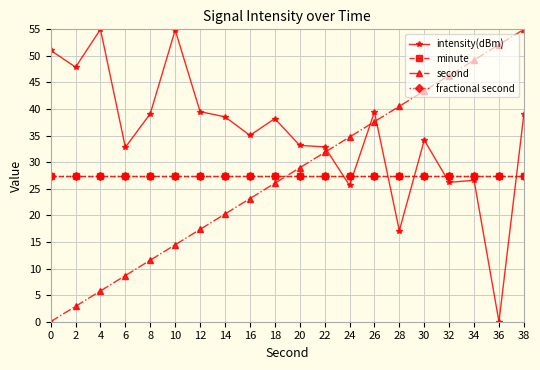

Does the chart have visible grid lines?

Yes